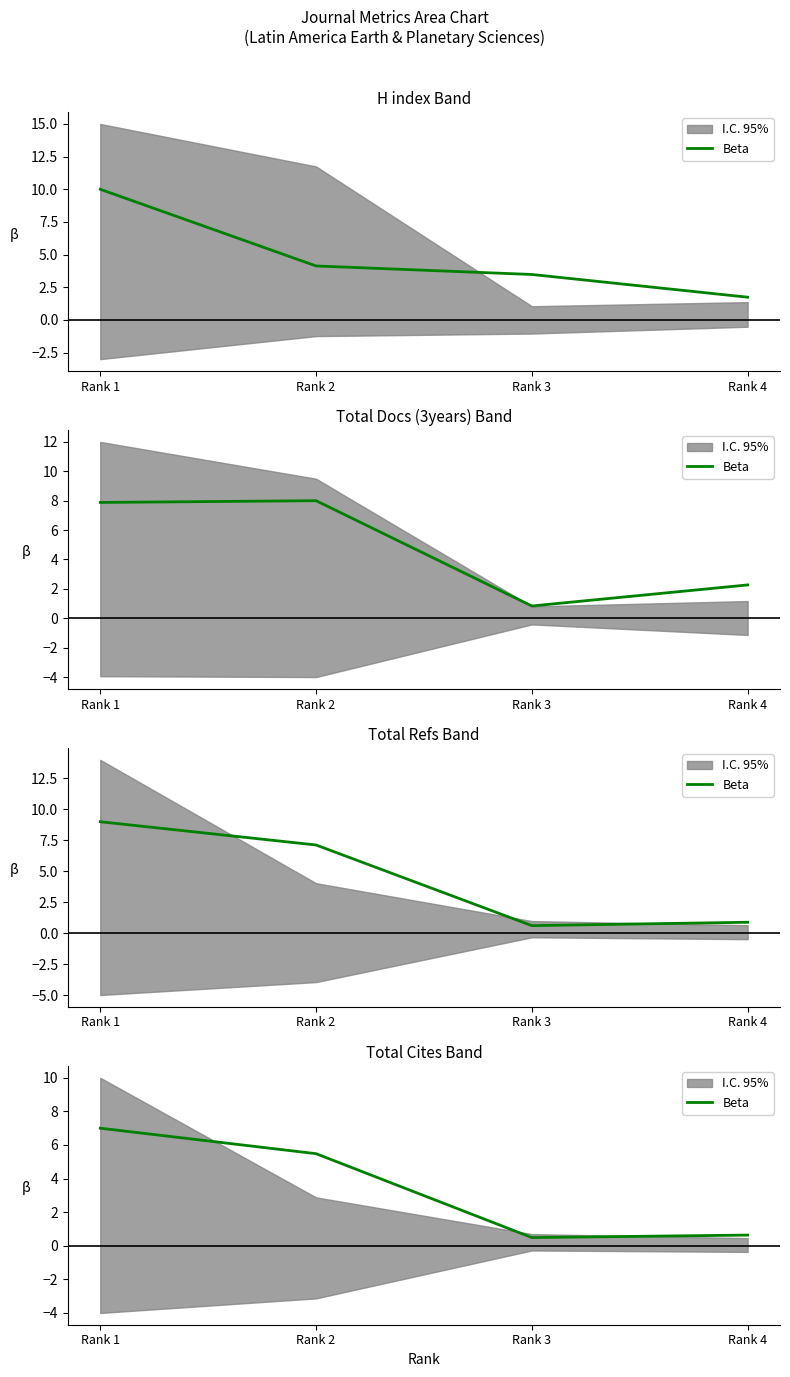

What is the ratio of the value at Rank 2 to the value at Rank 1?

0.8